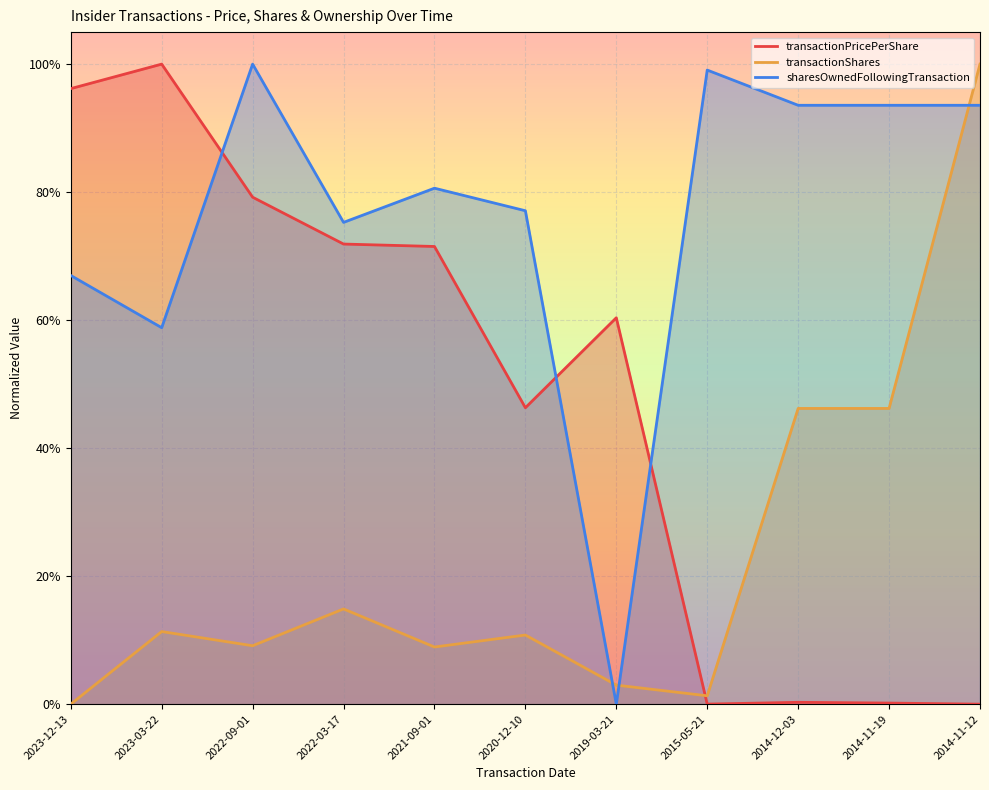

What position from the left is 2014-12-03?

9